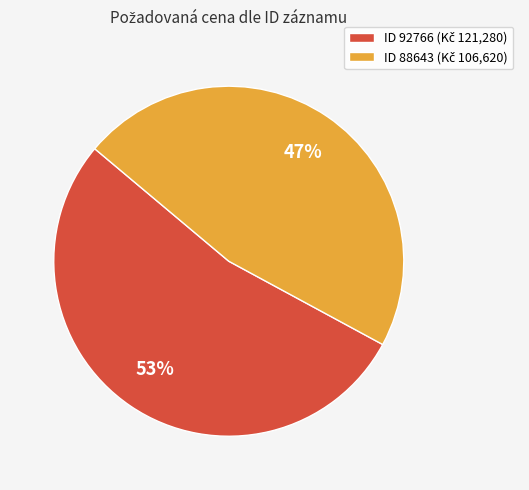

Count the number of slices in the pie.

2